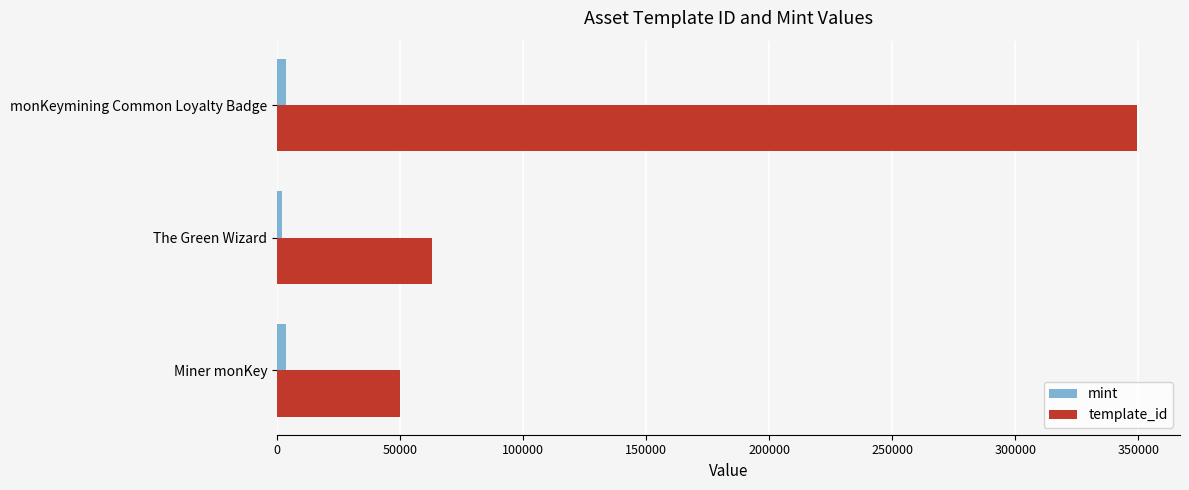

What is the sum of all template_id values?

462346